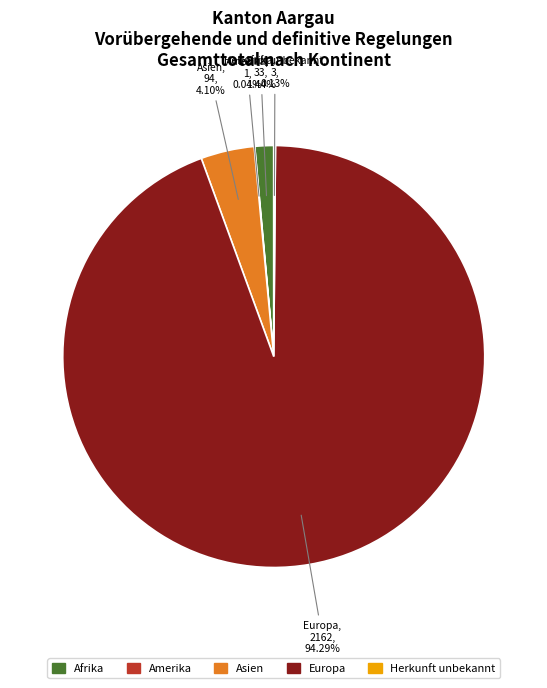

Is it true that Europa is 99% of the pie?

False